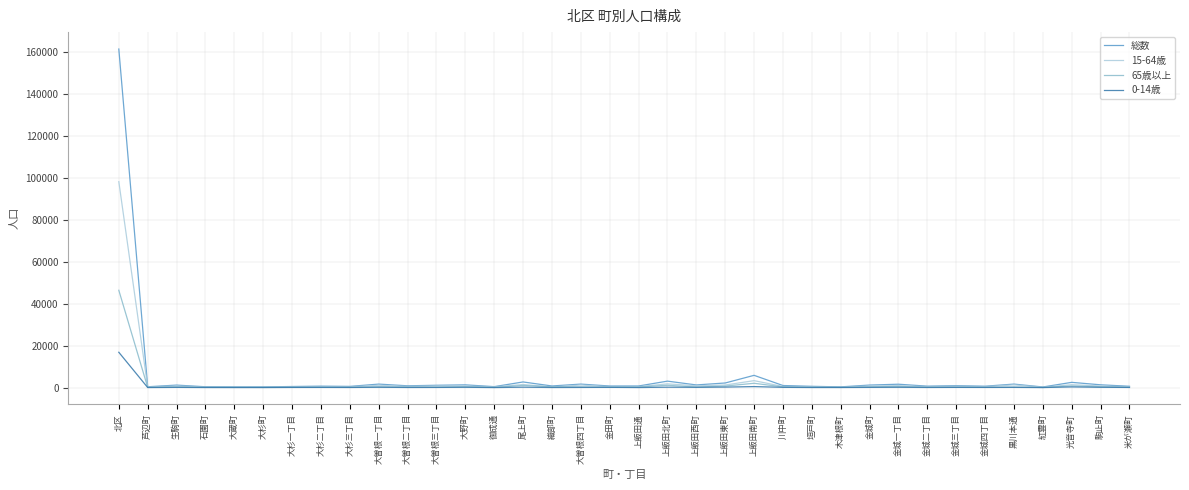

At which category is the sum across all series the highest?

北区